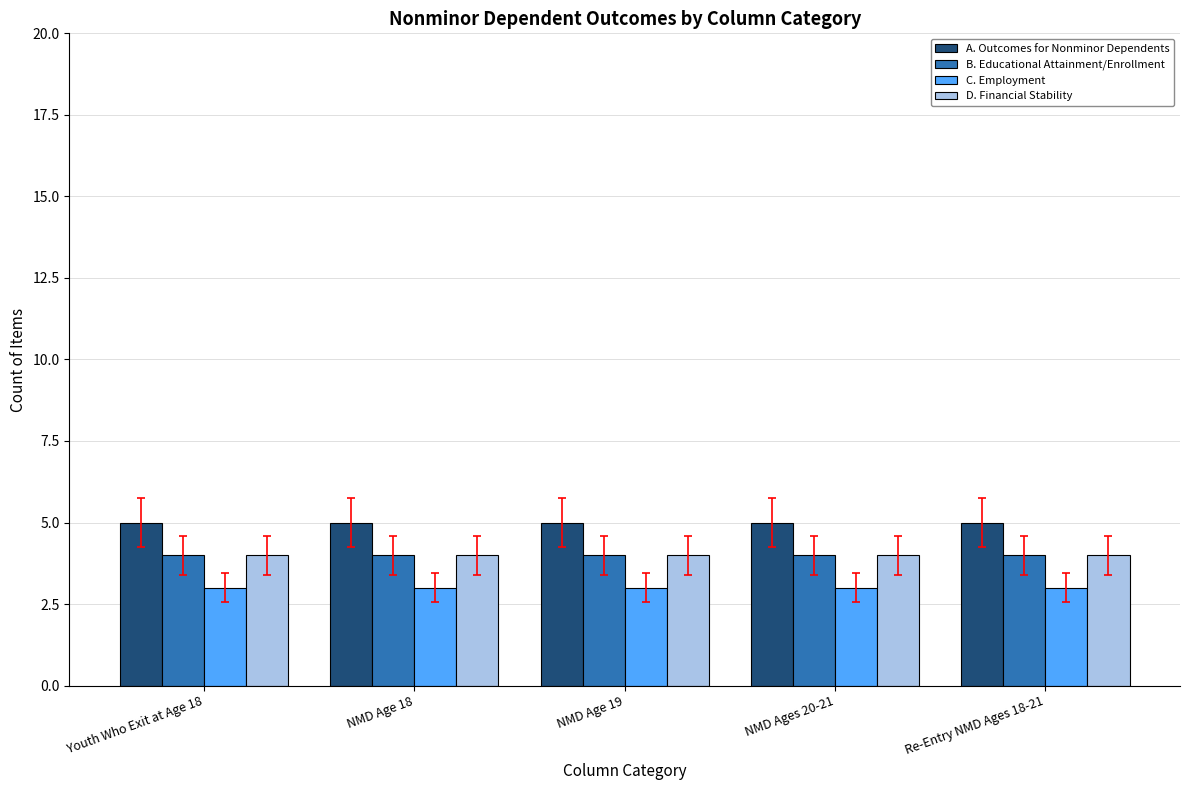

What is the average value of the B. Educational Attainment/Enrollment series?

4